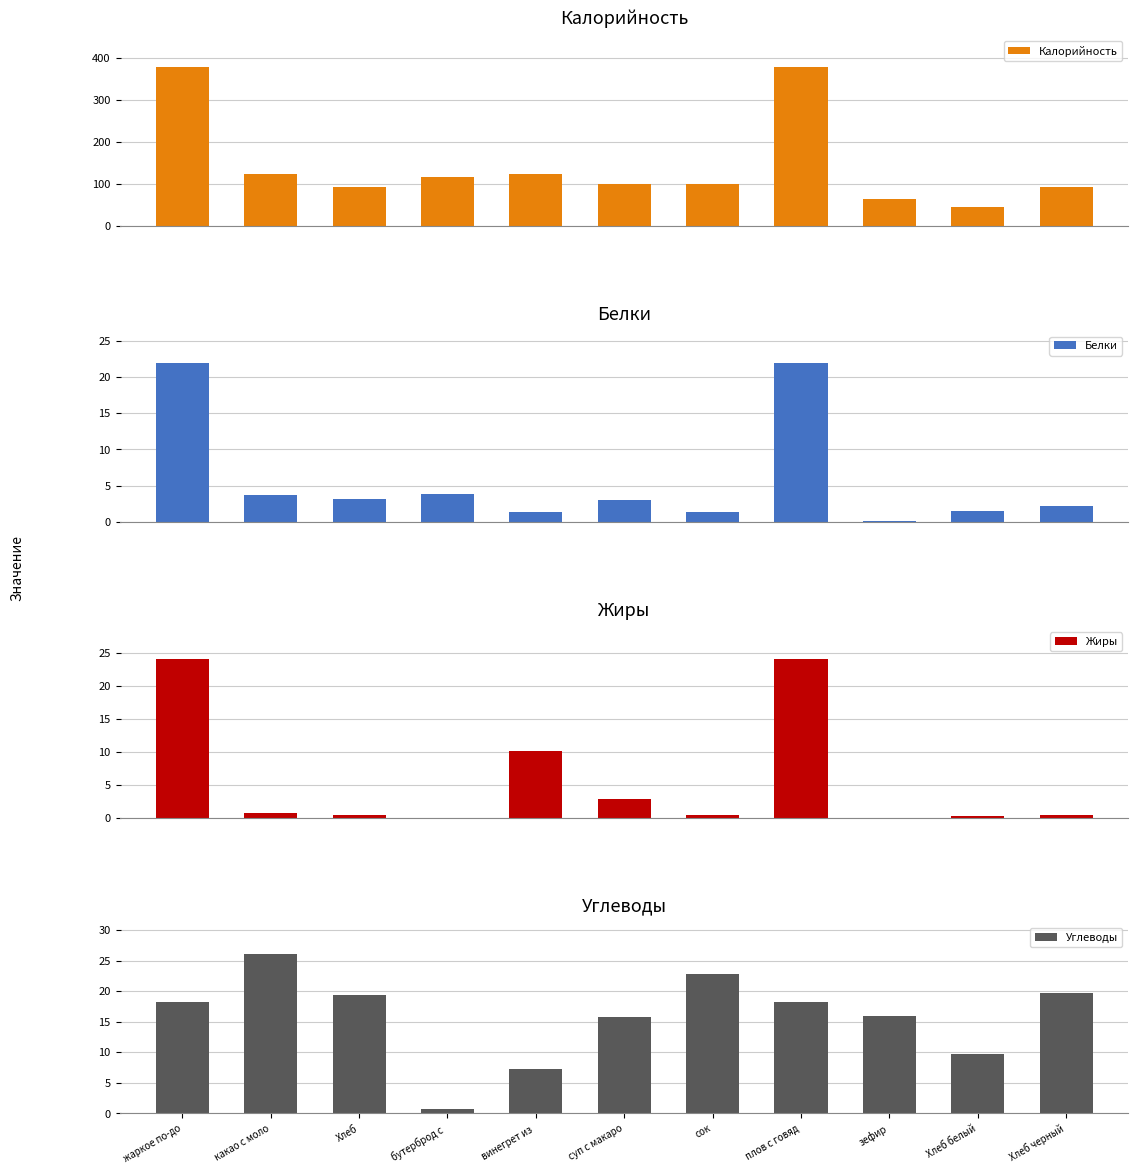

Does the chart contain any negative values?

No